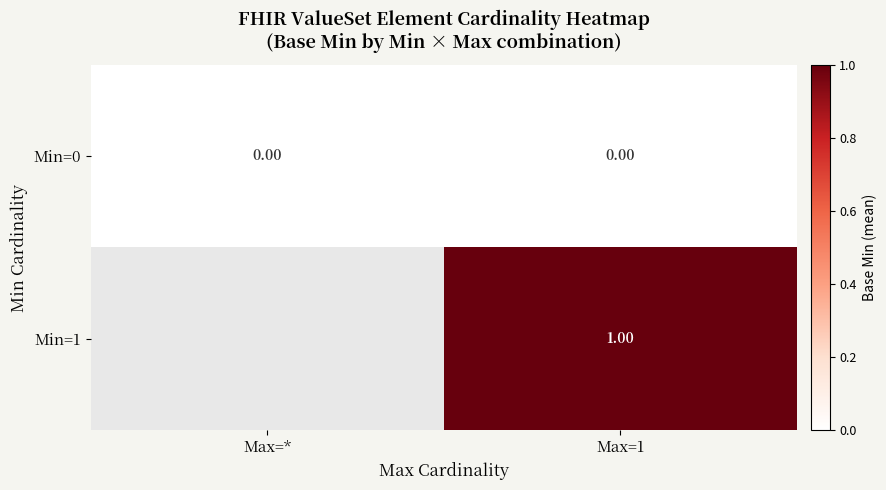

Rank the series by their maximum value, from highest to lowest.

Min=0, Min=1